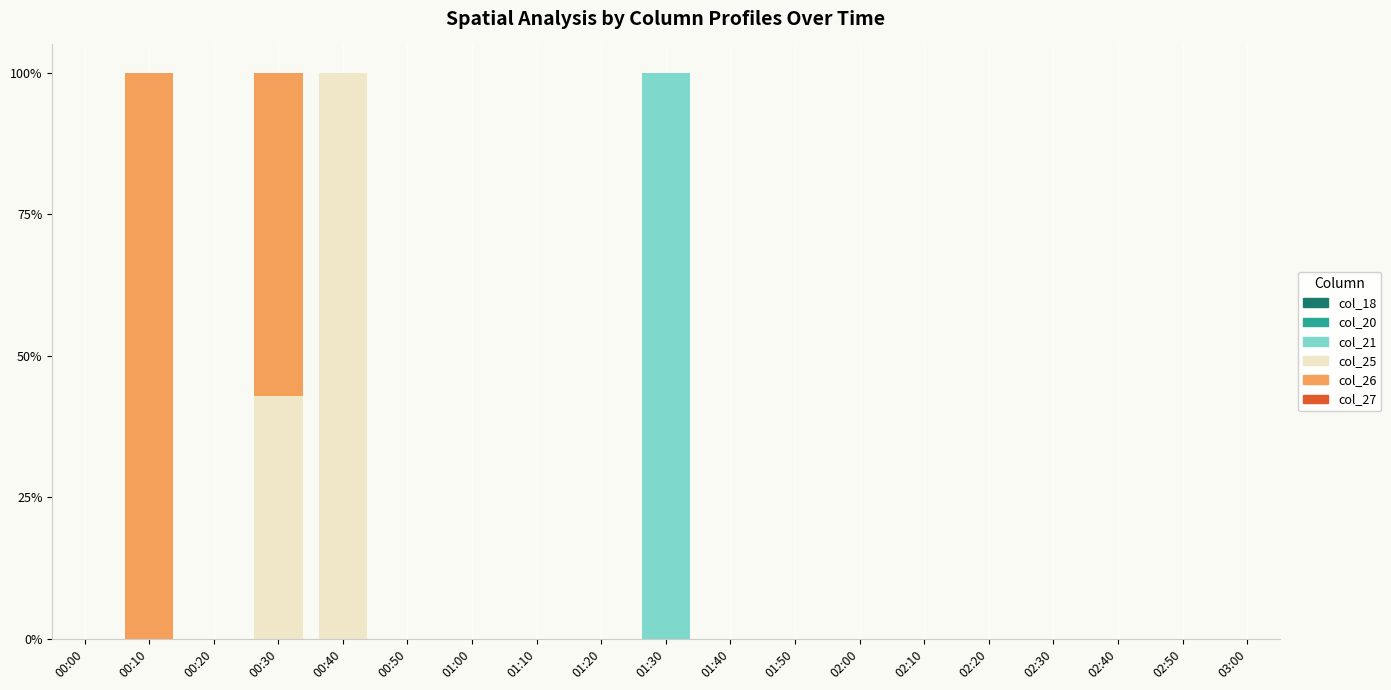

Which category has the highest value in the col_21 series?

01:30